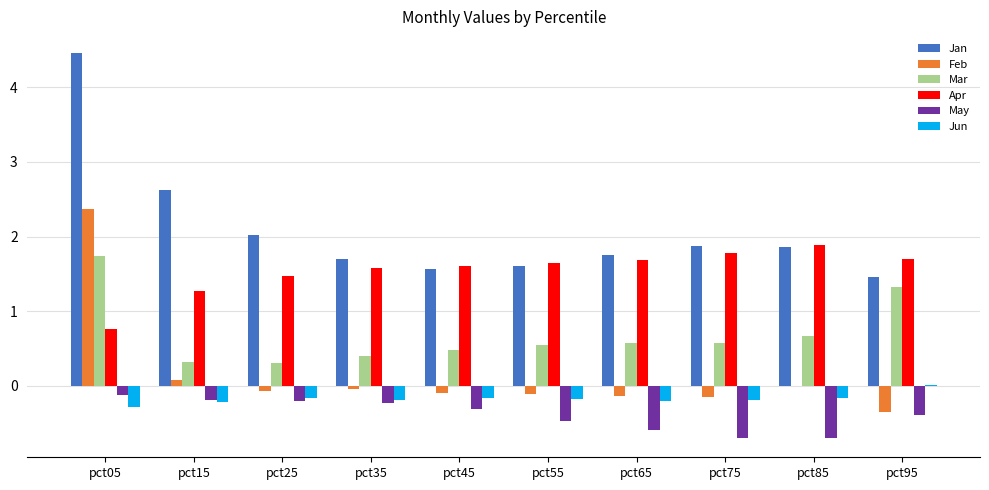

How many groups of bars are there?

10